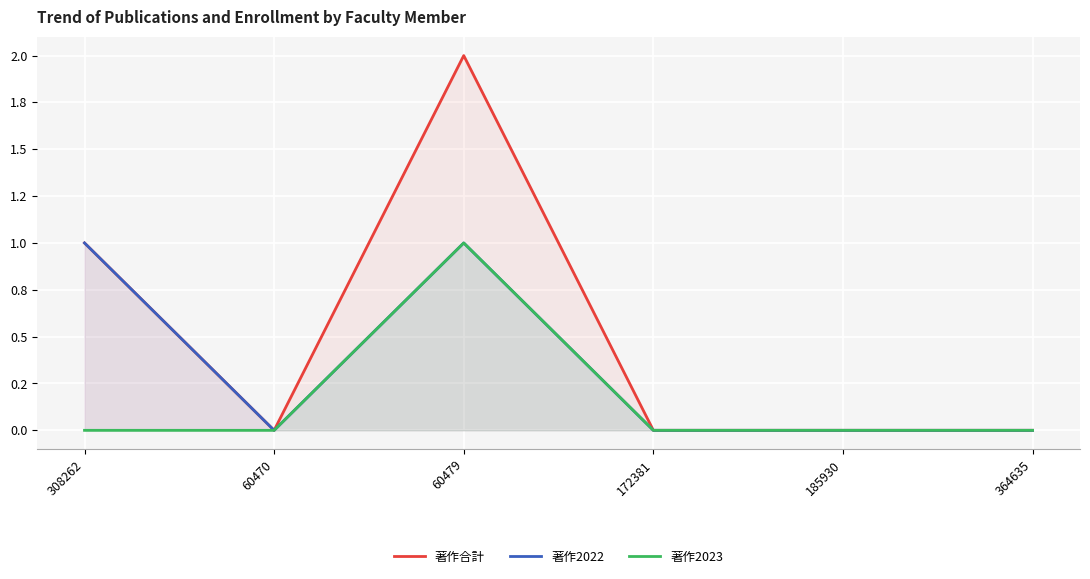

Between 185930 and 60479, which is larger?

60479